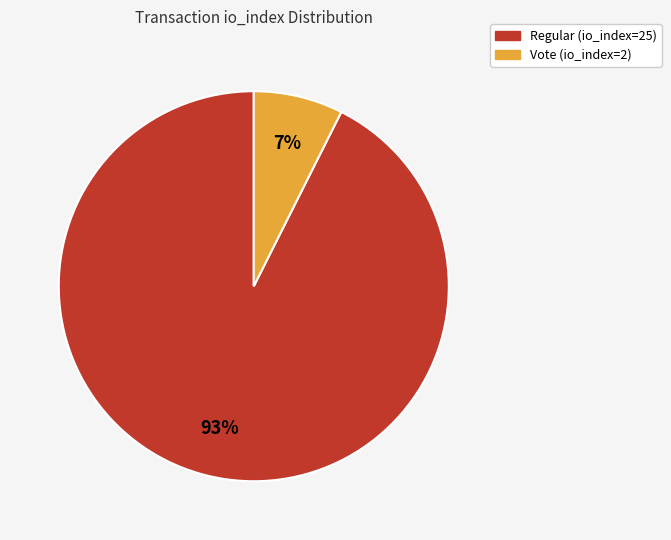

True or false: Vote (io_index=2) accounts for 7% of the total.

True